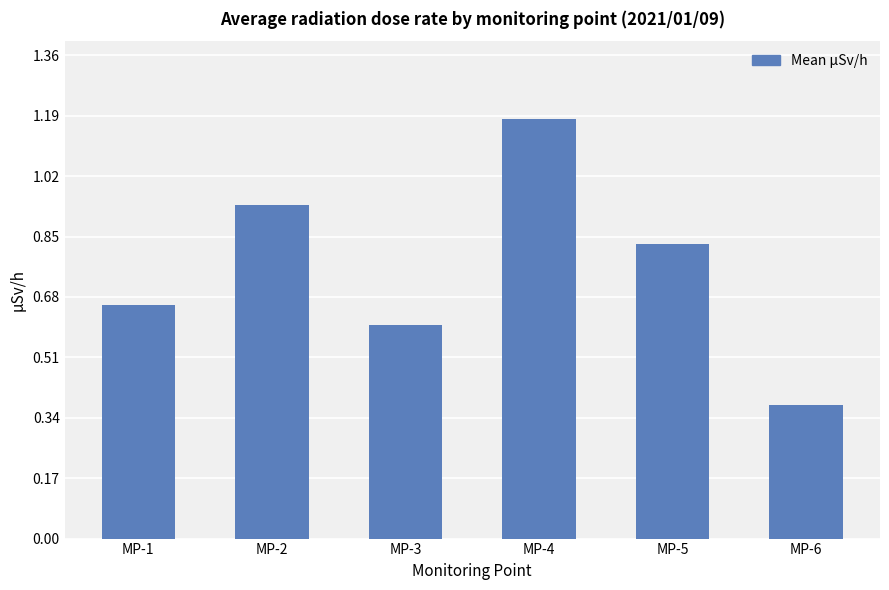

What is the difference between the maximum and second lowest values?

0.6